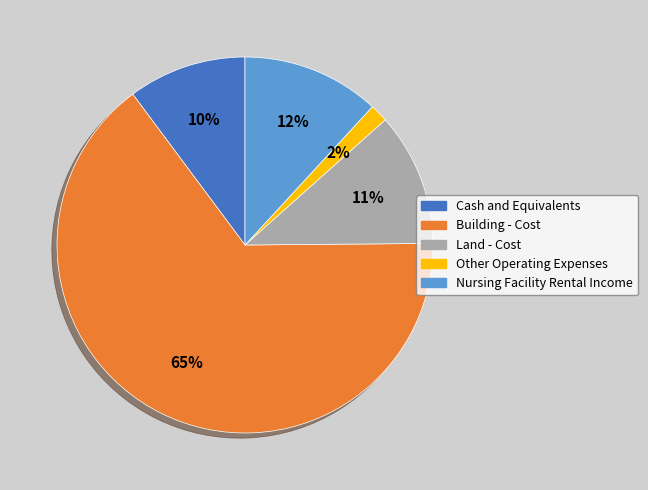

To the nearest percent, what is the combined percentage of Land - Cost and Building - Cost?

76%